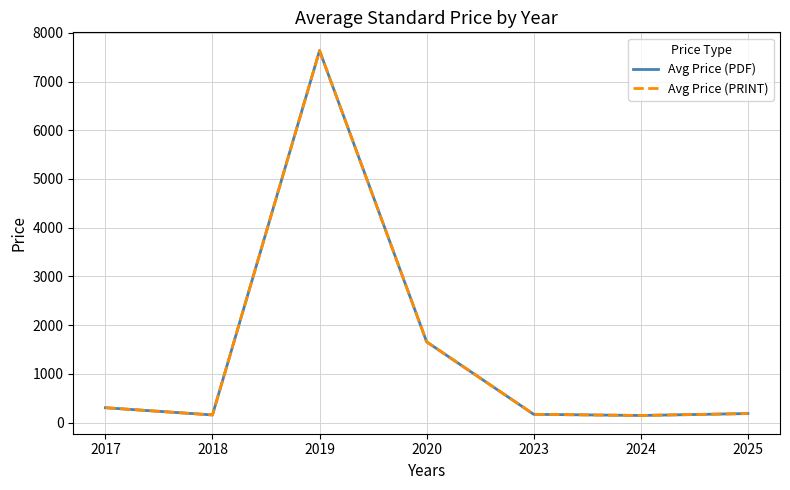

What is the approximate value of Avg Price (PDF) at 2023?

170.5